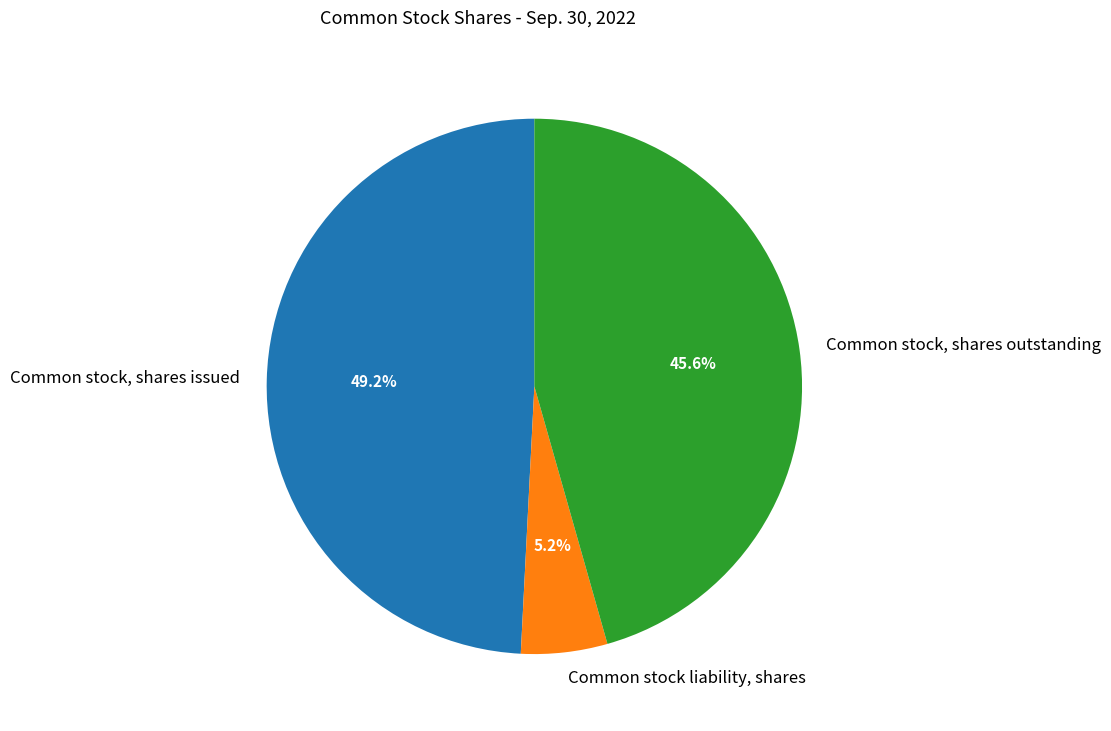

What is the total percentage of Common stock, shares outstanding and Common stock, shares issued?

94.8%